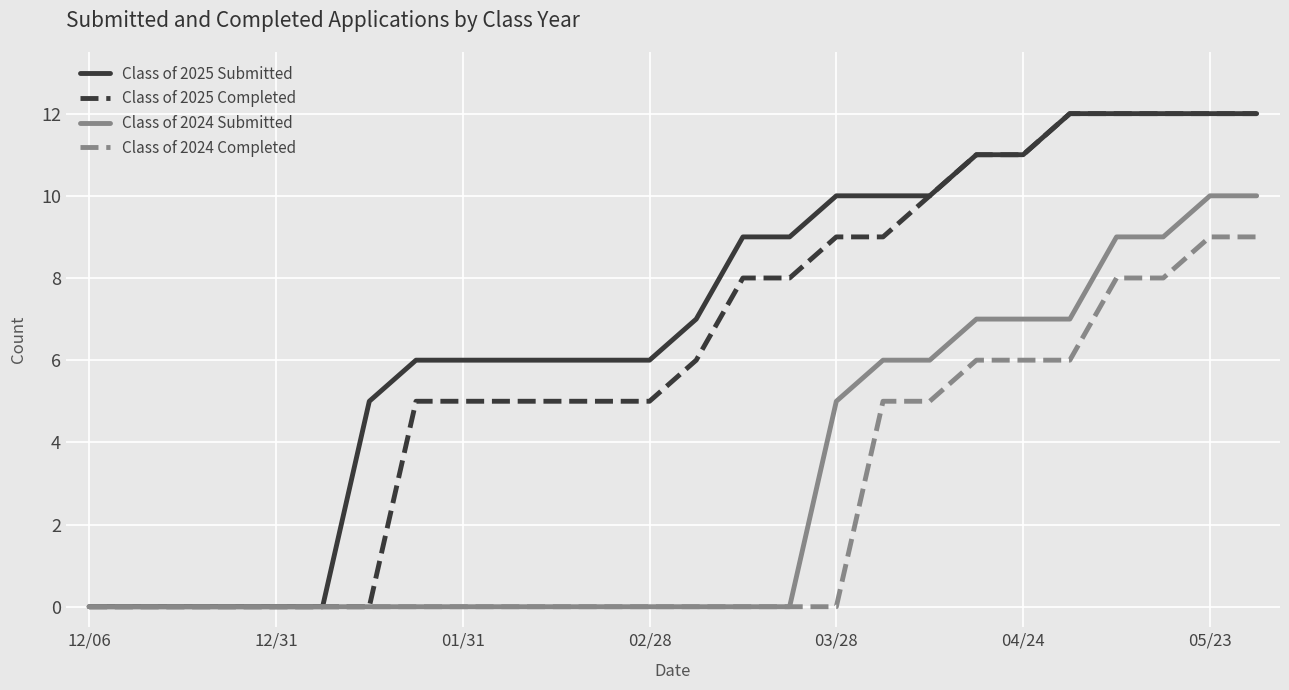

What is the maximum value for Class of 2025 Completed?

12